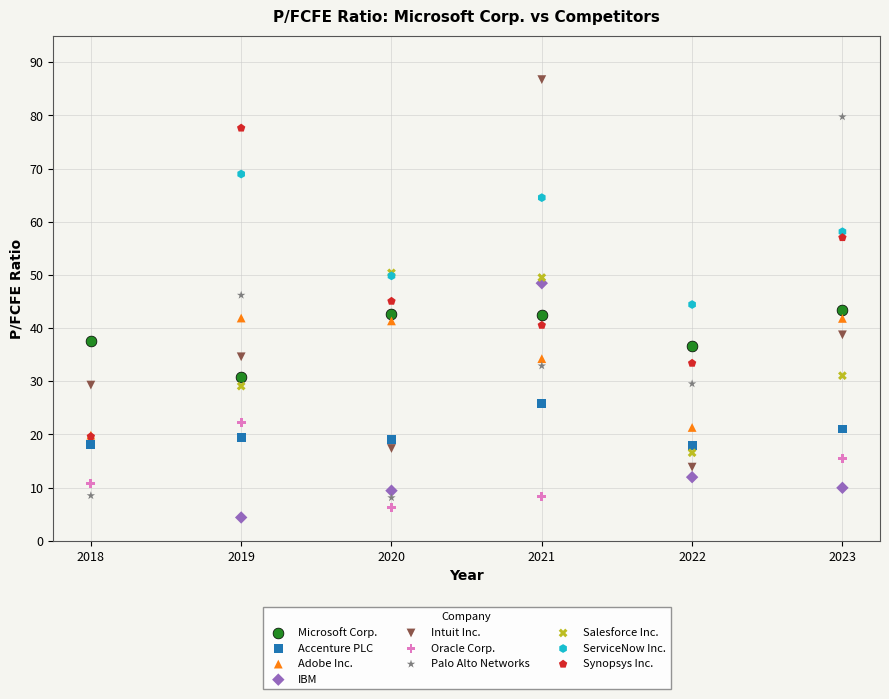

Which series contains the highest Y value?

Intuit Inc.